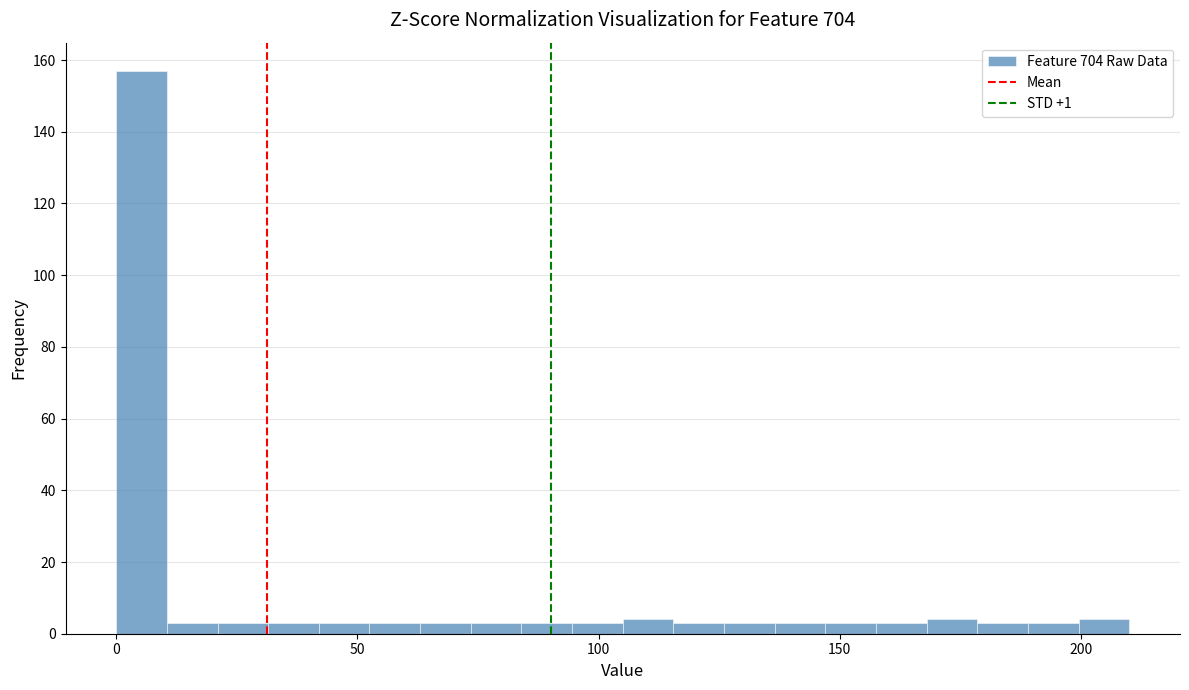

Around what value on the x-axis is the tallest bar? Give the approximate position of its centre, as read against the axis.

5